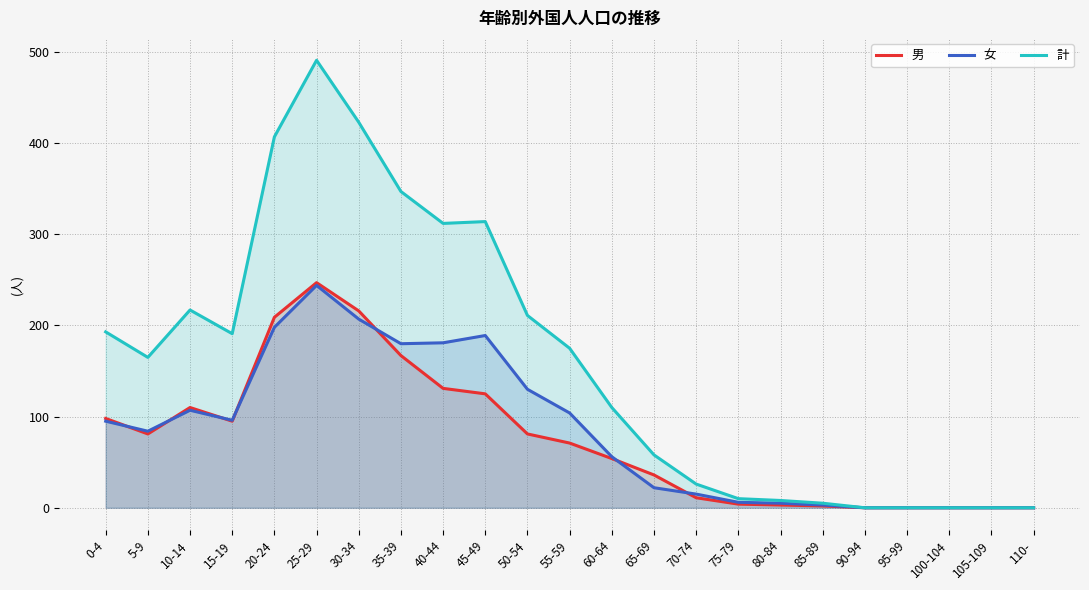

At which category is the sum across all series the highest?

25-29